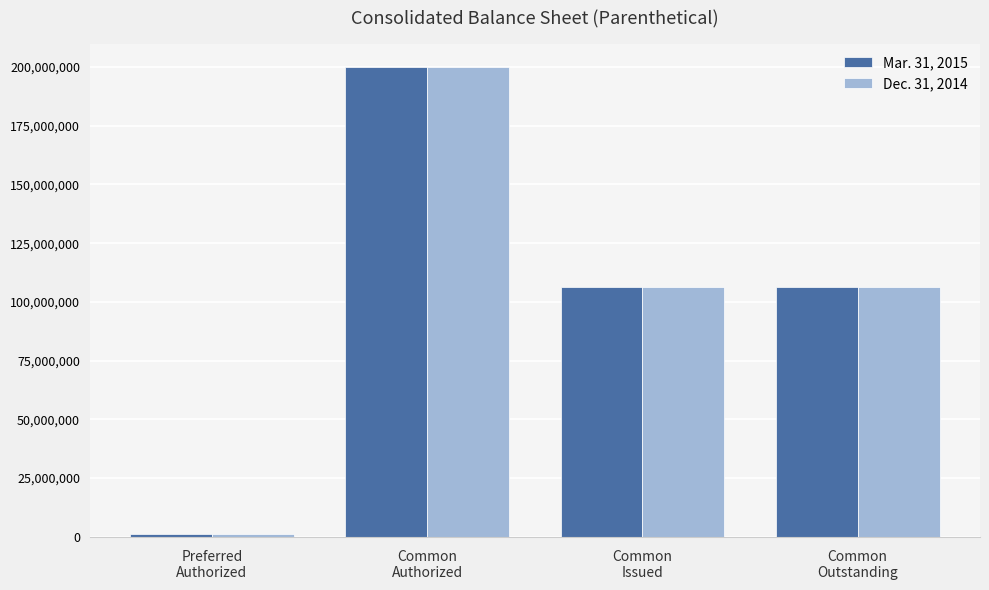

What are all the series names shown in the legend?

Mar. 31, 2015, Dec. 31, 2014